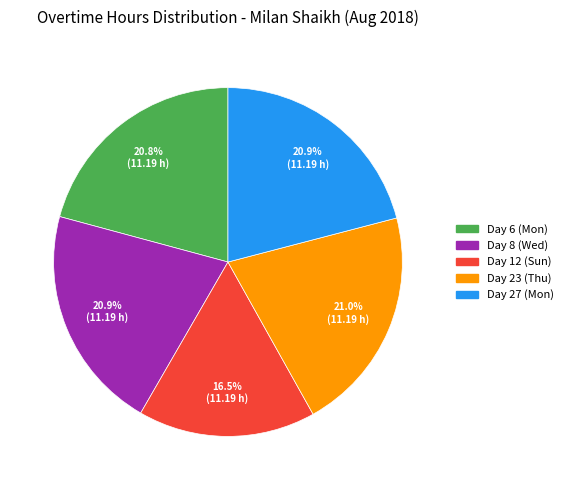

The Day 23 (Thu) slice represents 12% of the pie. True or false?

False